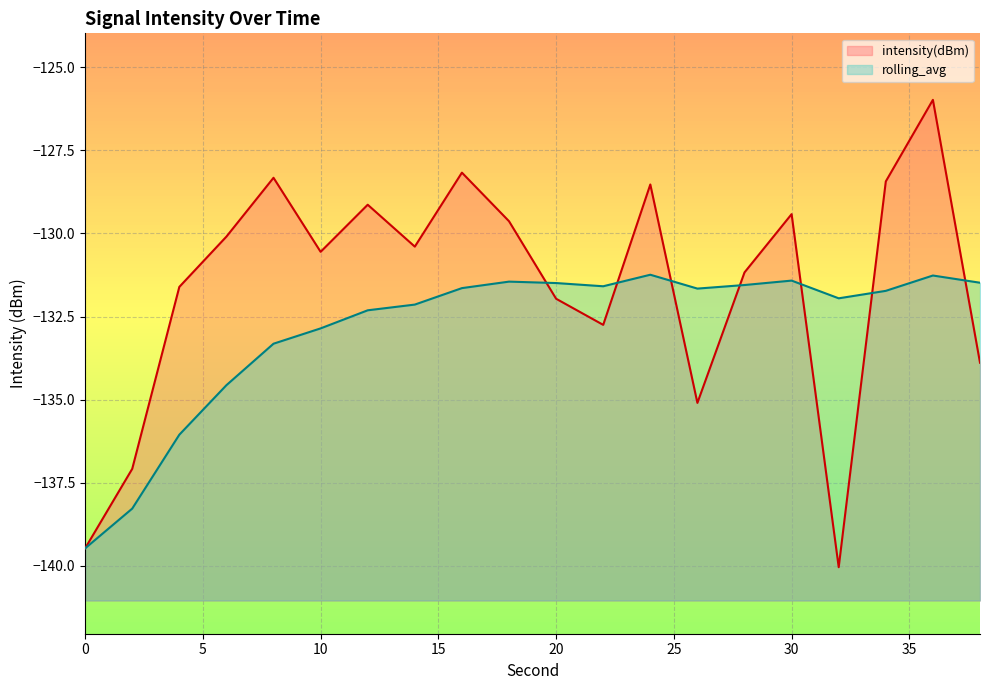

Where is the first local minimum for intensity(dBm)?

10